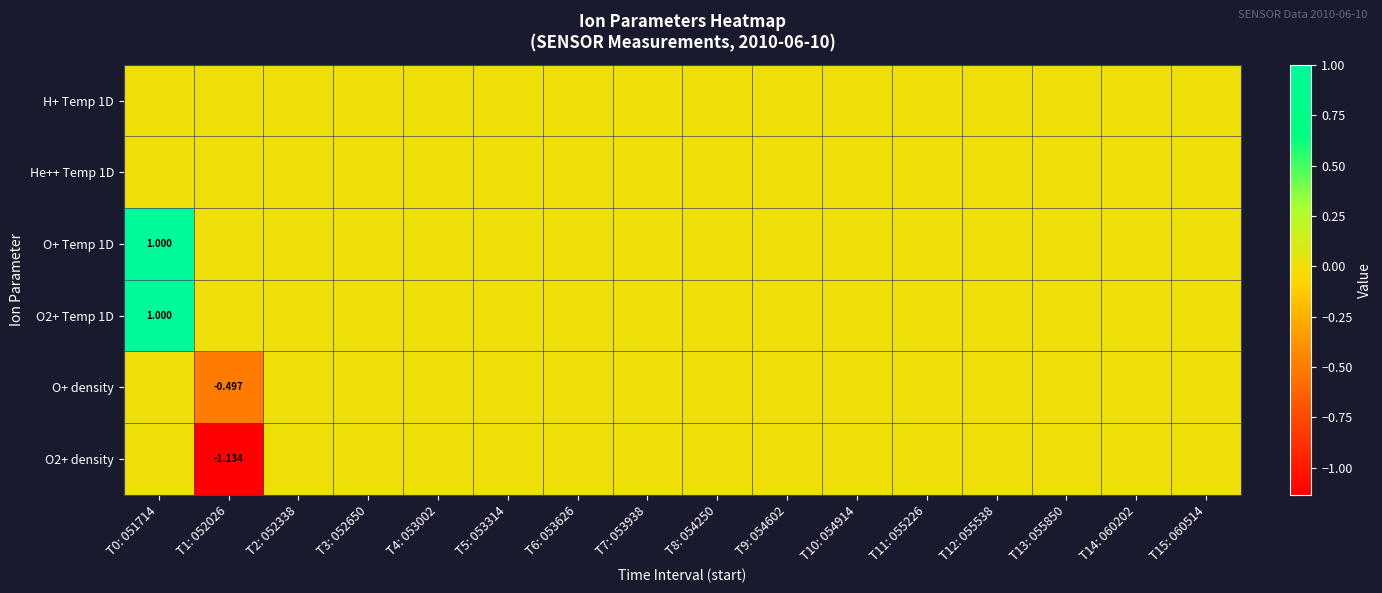

What is the highest value of the O2+ Temp 1D series?

1.0